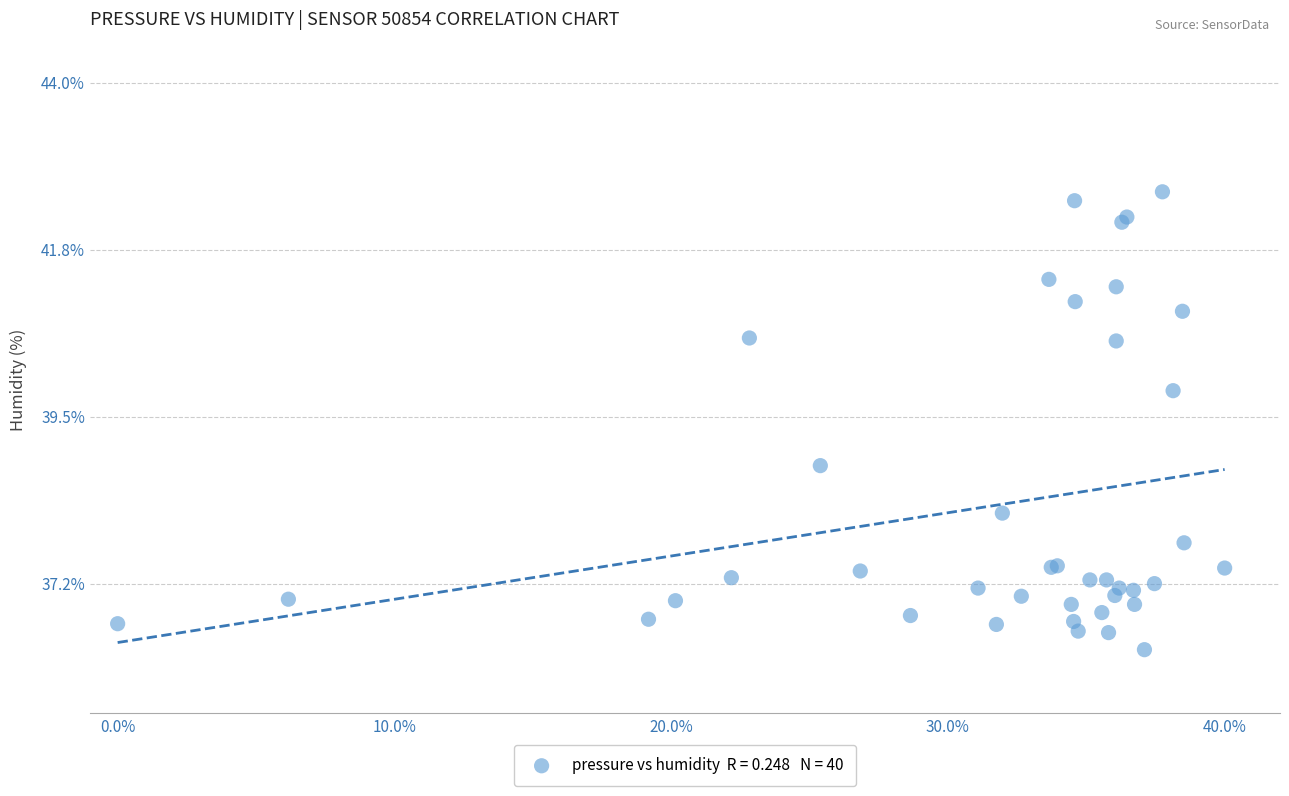

What Y value in the scatter plot is closest to 39?

38.8